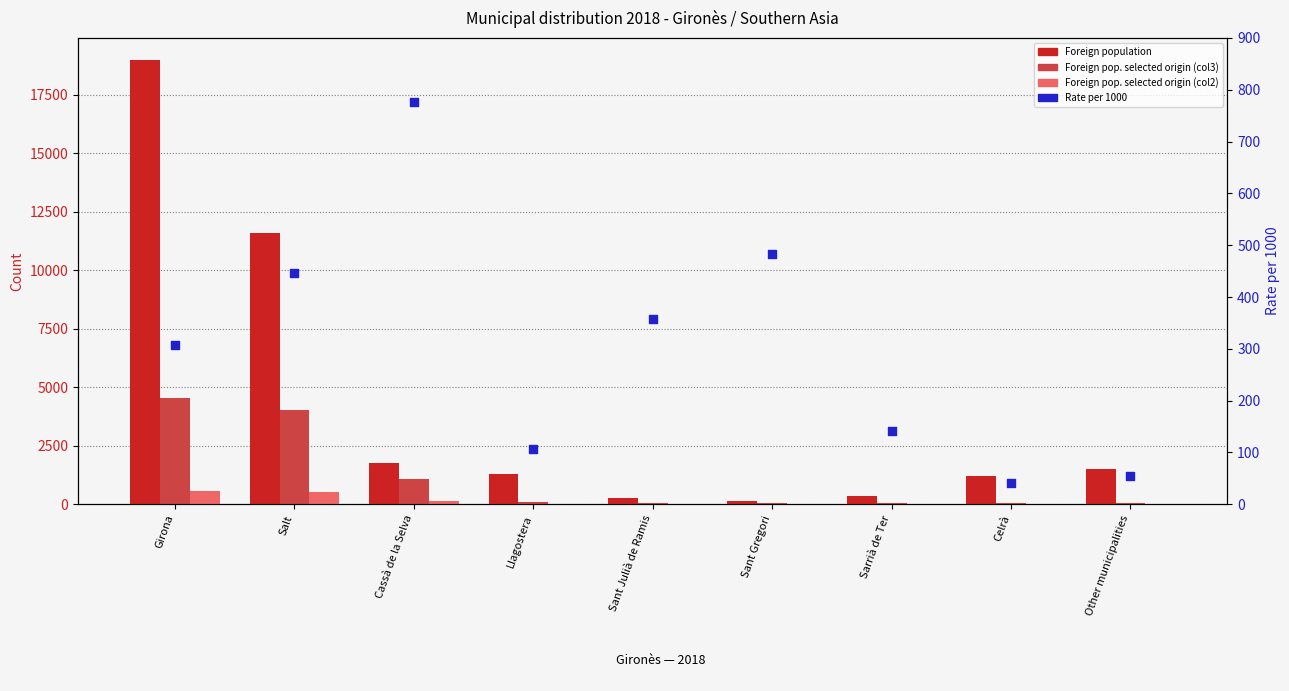

At which category is the sum across all series the highest?

Girona